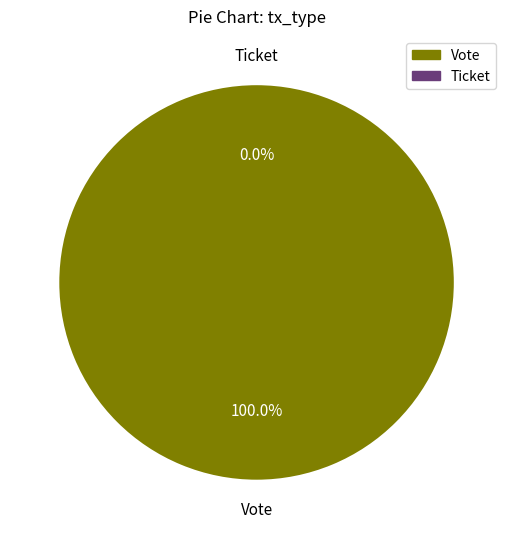

What is the largest slice in the pie chart?

Vote